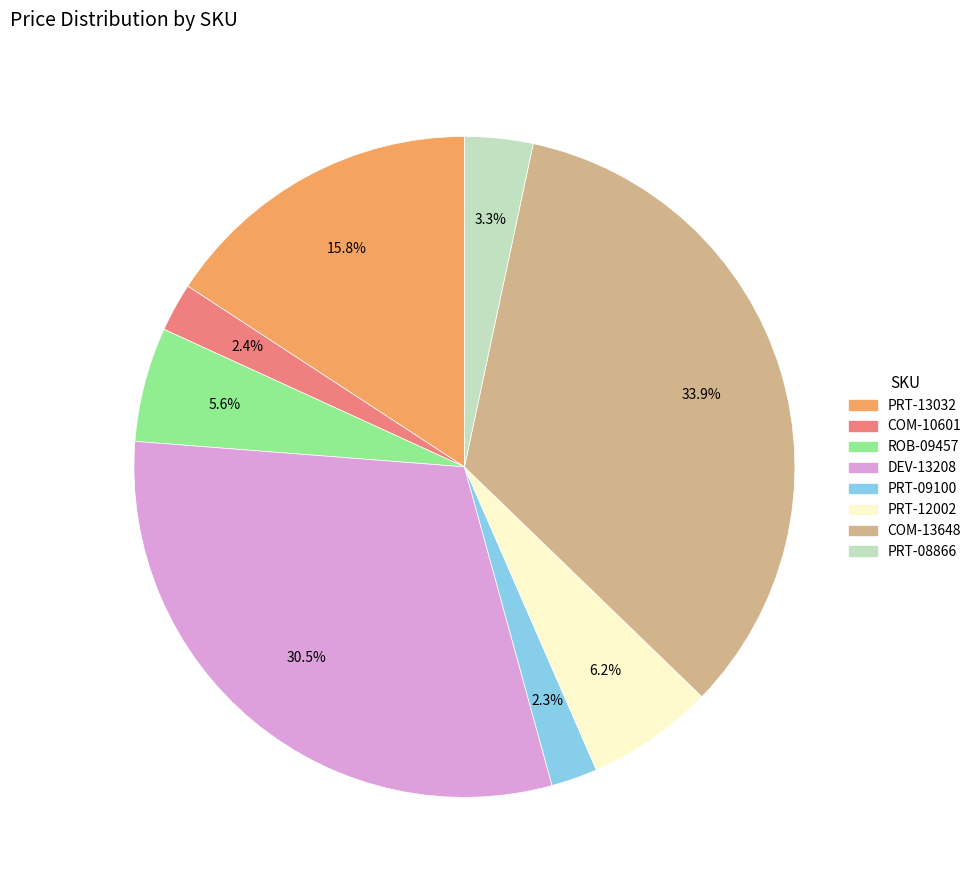

To the nearest percent, what is the difference between the largest and smallest slice percentages?

32%